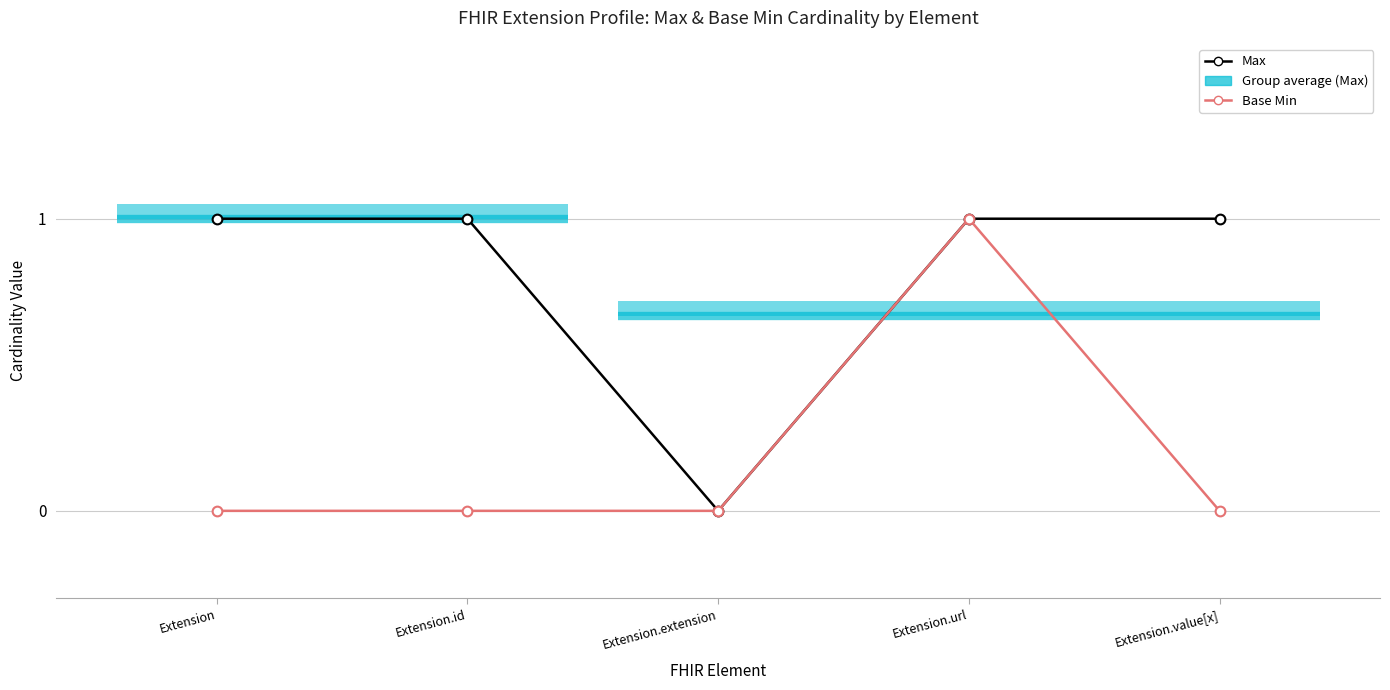

Count the number of categories in the chart.

5